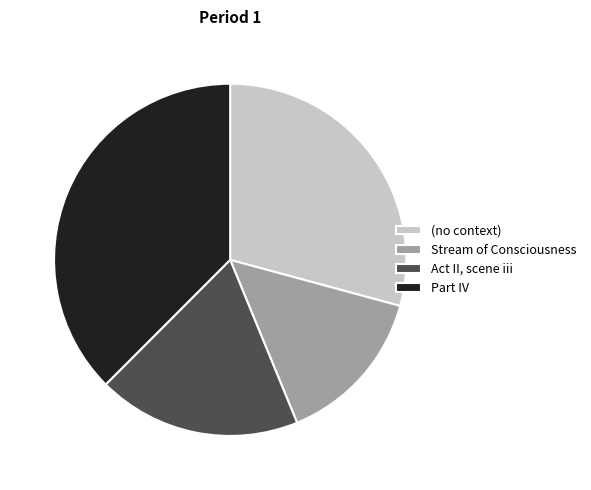

Which category has the biggest portion of the pie?

Part IV